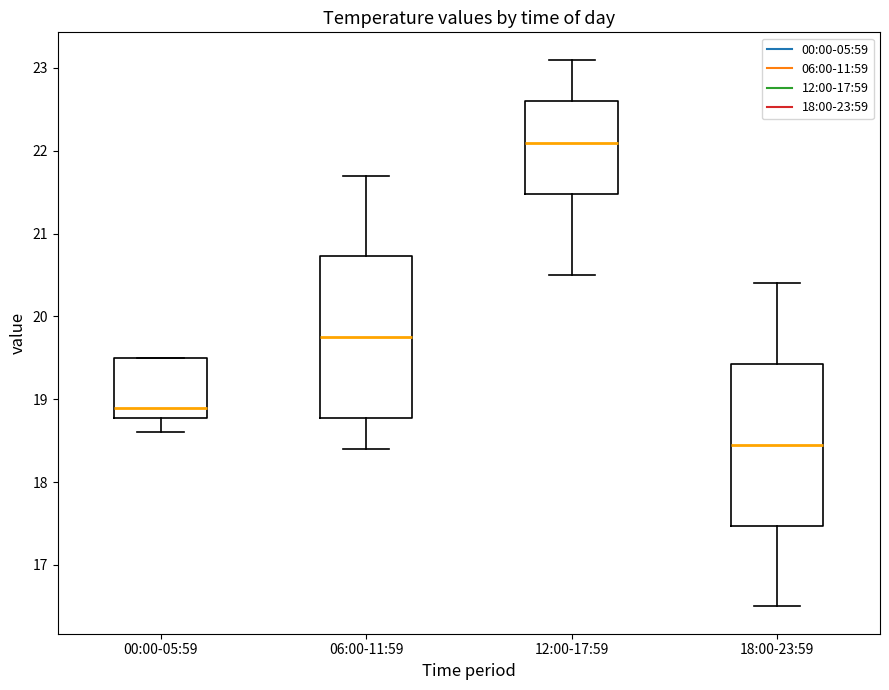

Reading left to right, transcribe this box plot: for each box, give where its median line is, the range the box spans, and where its two whiskers end, as read against the y-axis. The values are not printed on the chart, so give them approximately, as read against the axis.

00:00-05:59: median 18.9, box 18.8 to 19.5, whiskers 18.6 to 19.5
06:00-11:59: median 19.8, box 18.8 to 20.7, whiskers 18.4 to 21.7
12:00-17:59: median 22.1, box 21.5 to 22.6, whiskers 20.5 to 23.1
18:00-23:59: median 18.5, box 17.5 to 19.4, whiskers 16.5 to 20.4